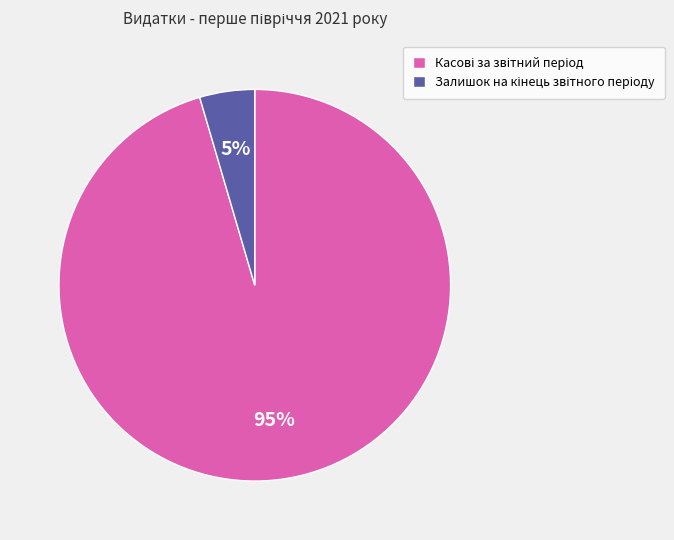

To the nearest percent, what is the average slice percentage?

50%